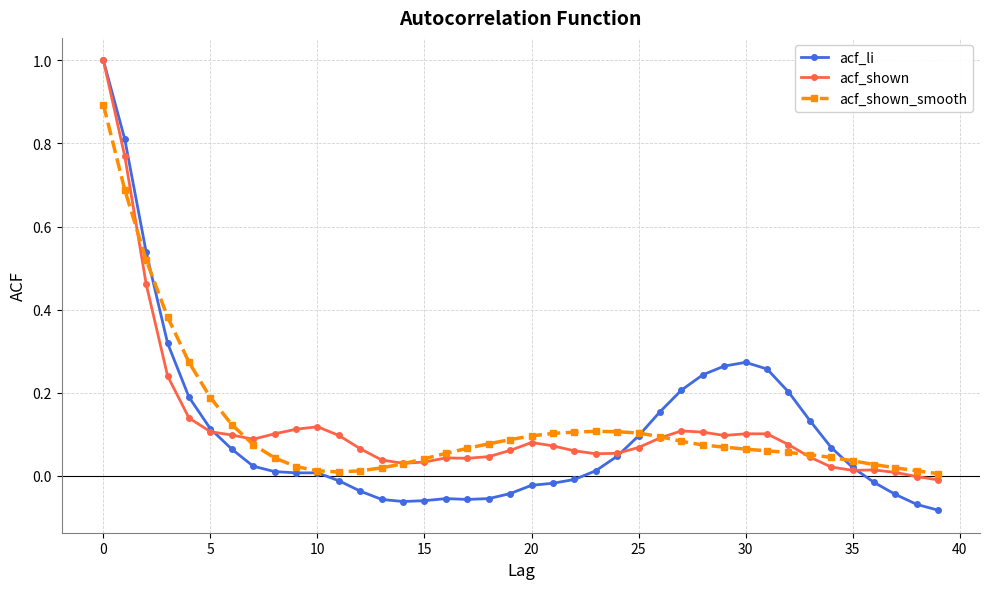

What is the maximum value for acf_li?

1.0